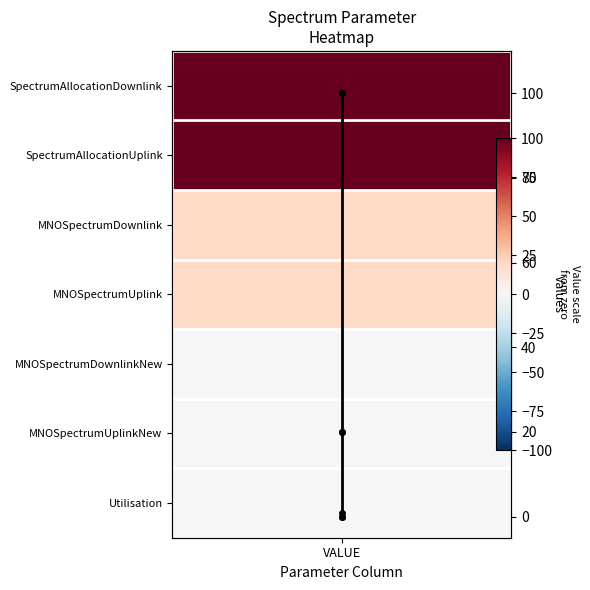

What is the difference between the second highest and minimum values?

100.0